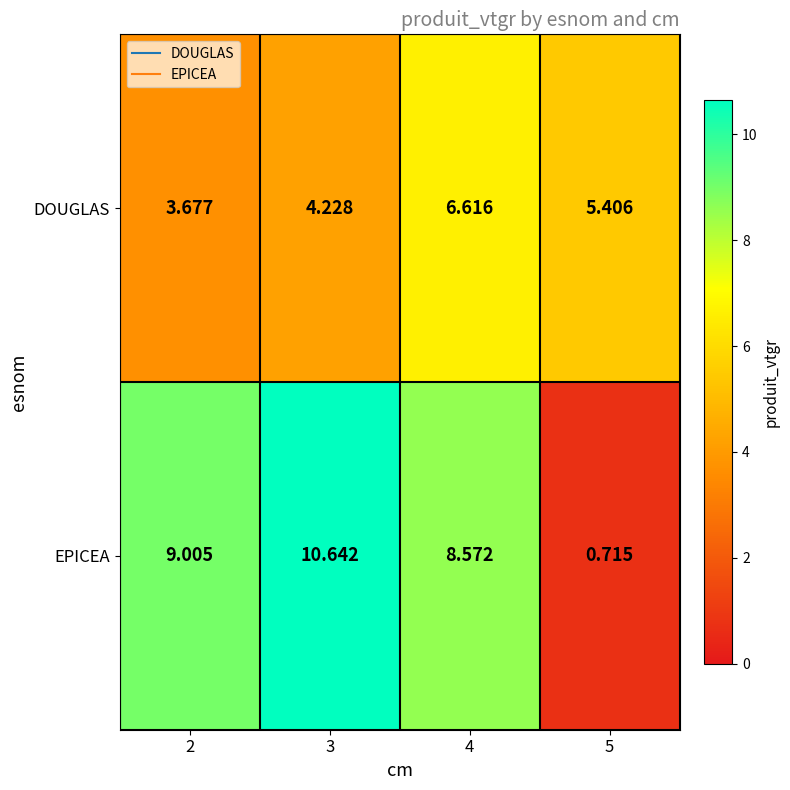

Between 2 and 5, which series saw the biggest shift?

EPICEA